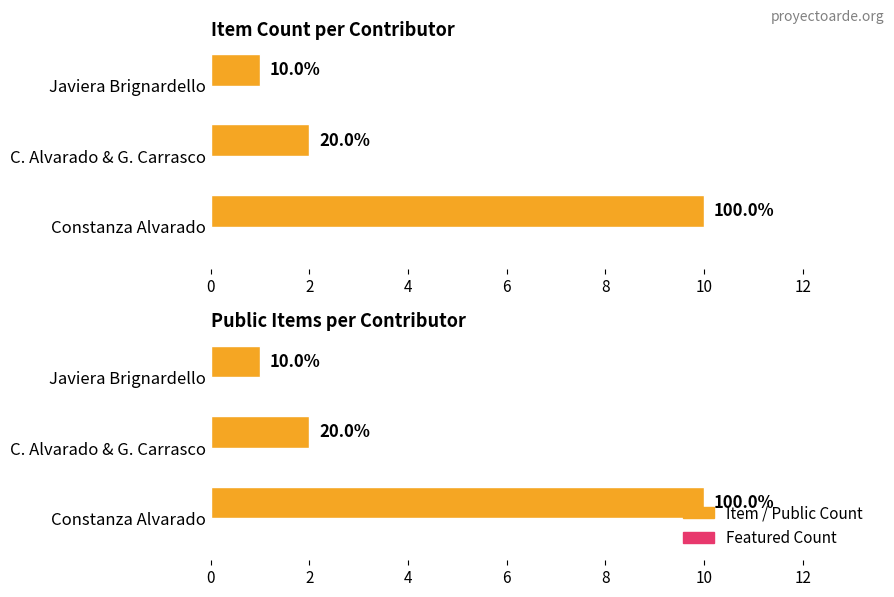

How many Public Count values are between 1 and 10?

3